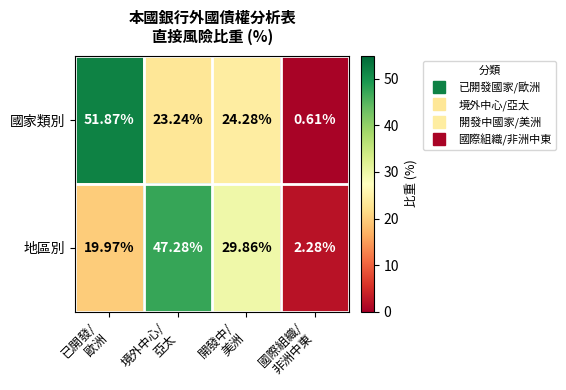

List the series in order of their peak value, highest first.

國家類別, 地區別